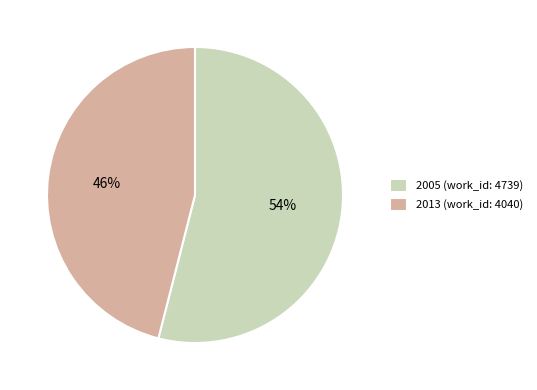

Count the number of slices in the pie.

2